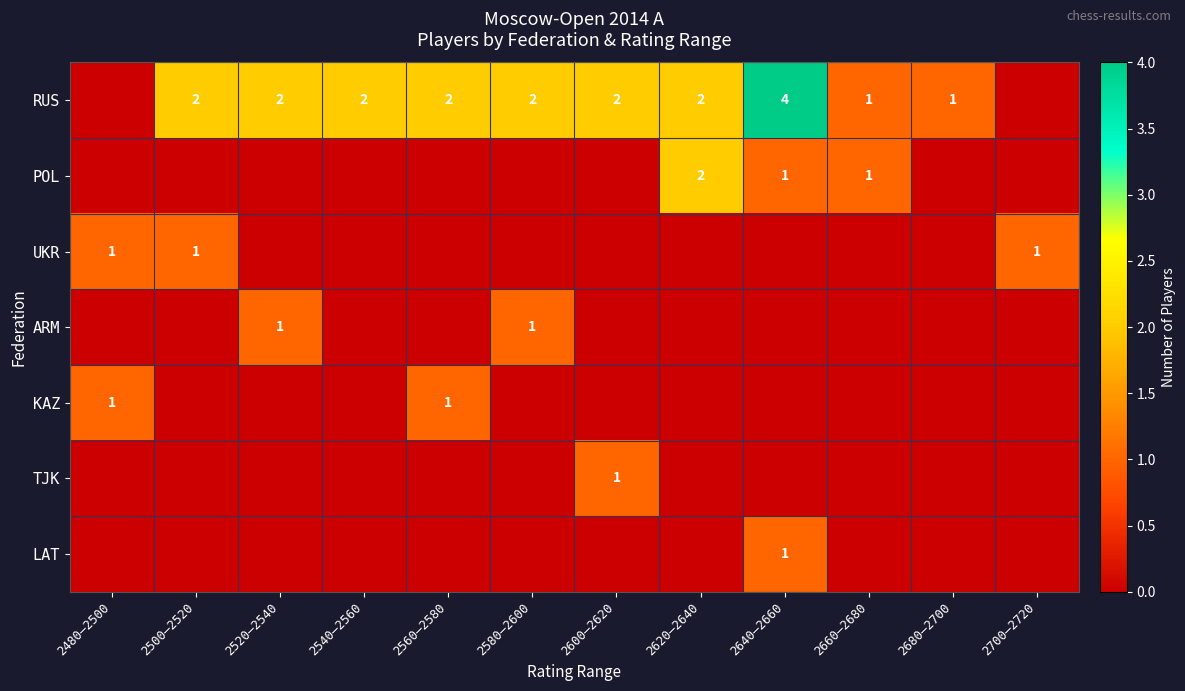

True or false: RUS has a value of 4 at 2640–2660.

True